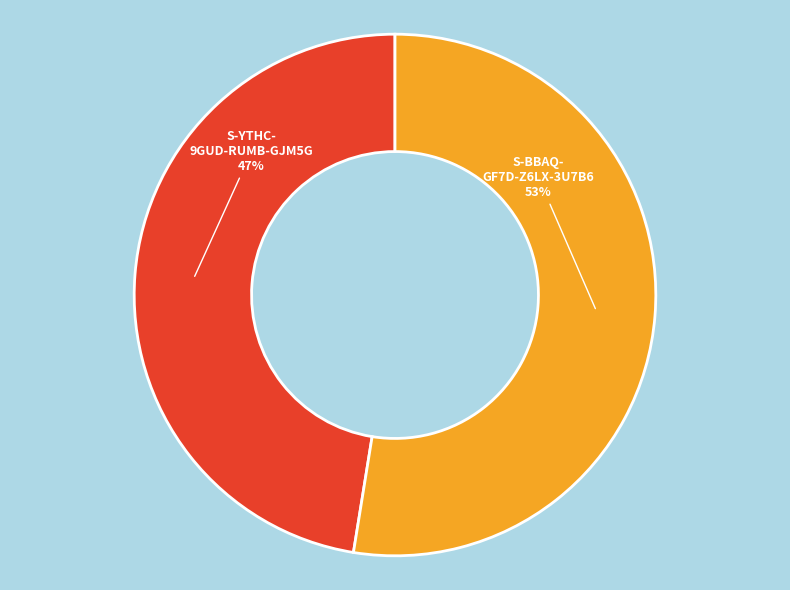

Does any single category account for the majority?

Yes